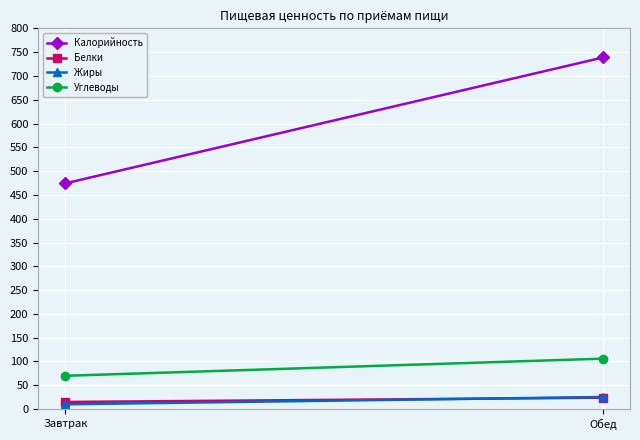

Is it true that Калорийность equals 738.8 at Обед?

True